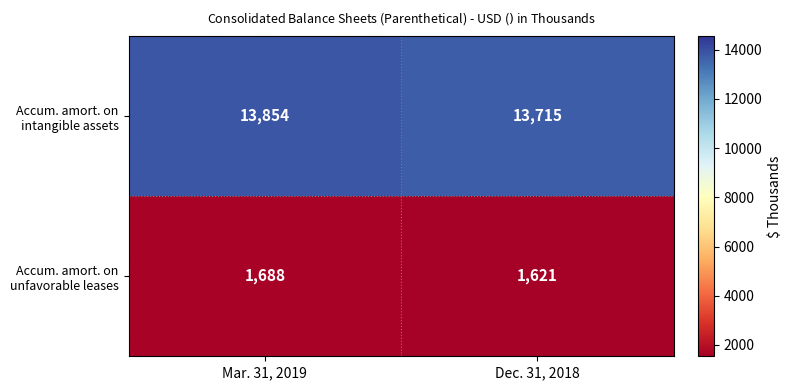

At which category is the sum across all series the highest?

Mar. 31, 2019